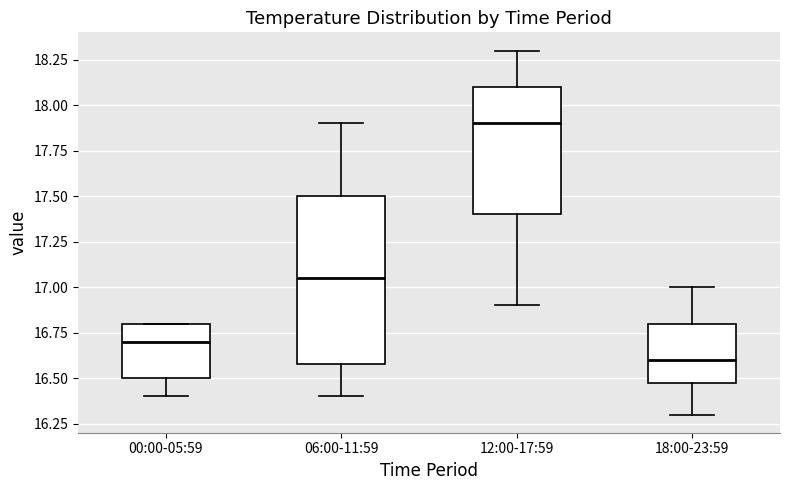

Reading left to right, read every box against the y-axis: the position of its median line, the range the box covers, and the ends of its whiskers. The values are not printed on the chart, so give them approximately, as read against the axis.

00:00-05:59: median 16.70, box 16.50 to 16.80, whiskers 16.40 to 16.80
06:00-11:59: median 17.05, box 16.60 to 17.50, whiskers 16.40 to 17.90
12:00-17:59: median 17.90, box 17.40 to 18.10, whiskers 16.90 to 18.30
18:00-23:59: median 16.60, box 16.50 to 16.80, whiskers 16.30 to 17.00